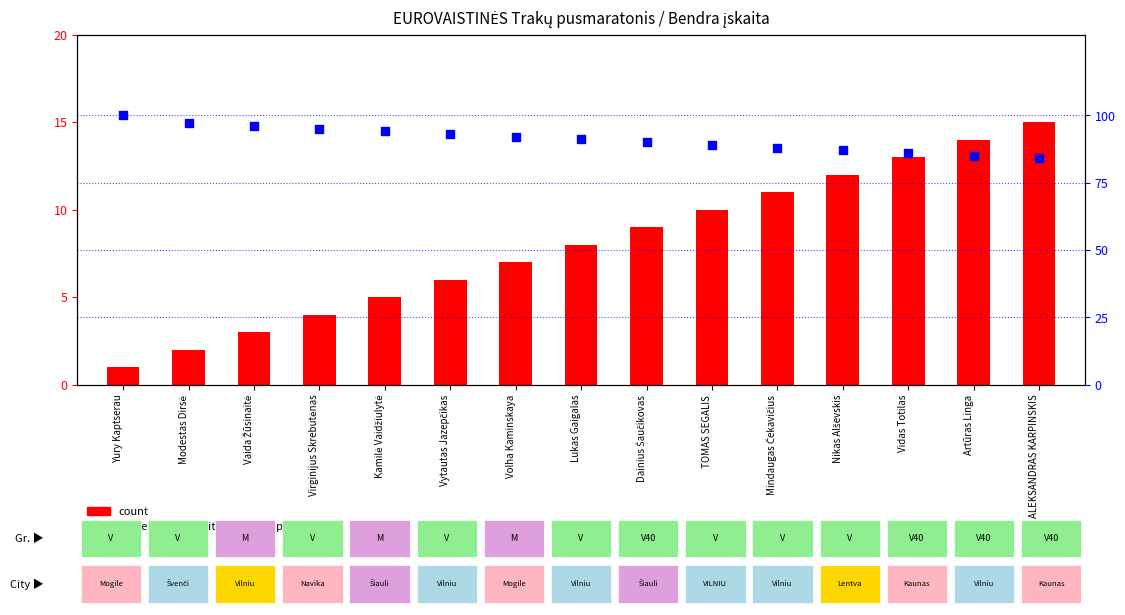

At how many categories does at least one series exceed 83?

15